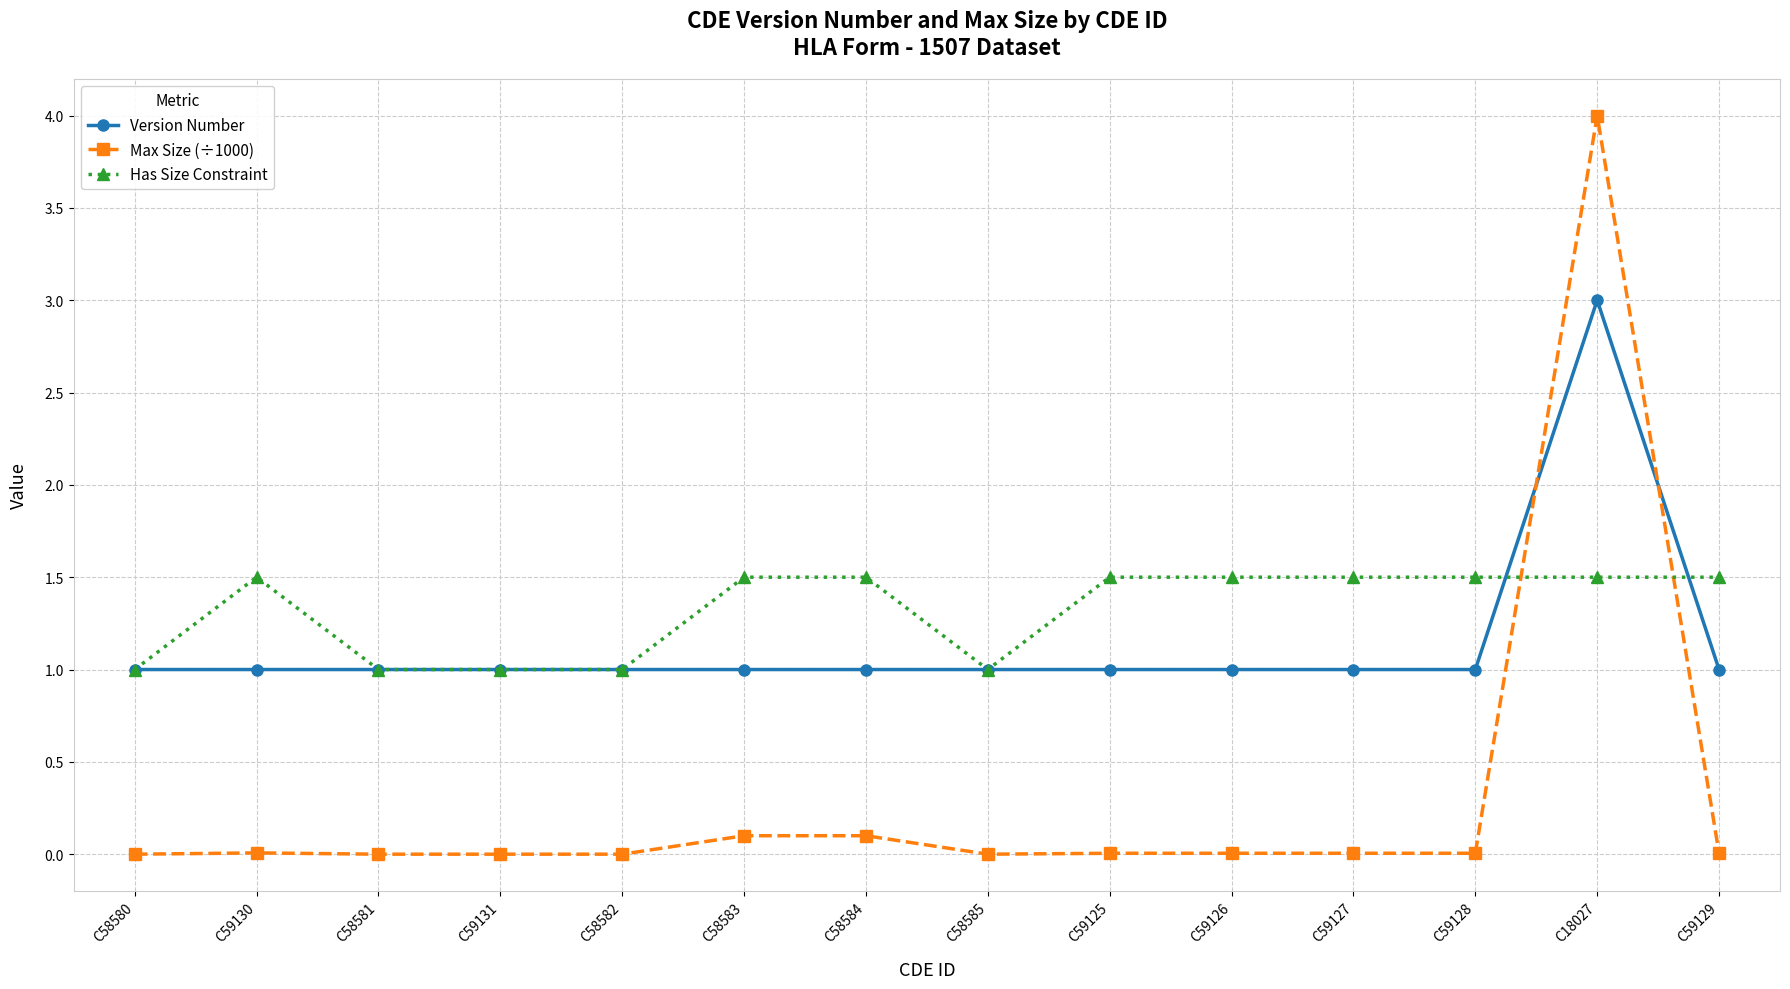

Between C58583 and C59125, which series saw the biggest shift?

Max Size (÷1000)